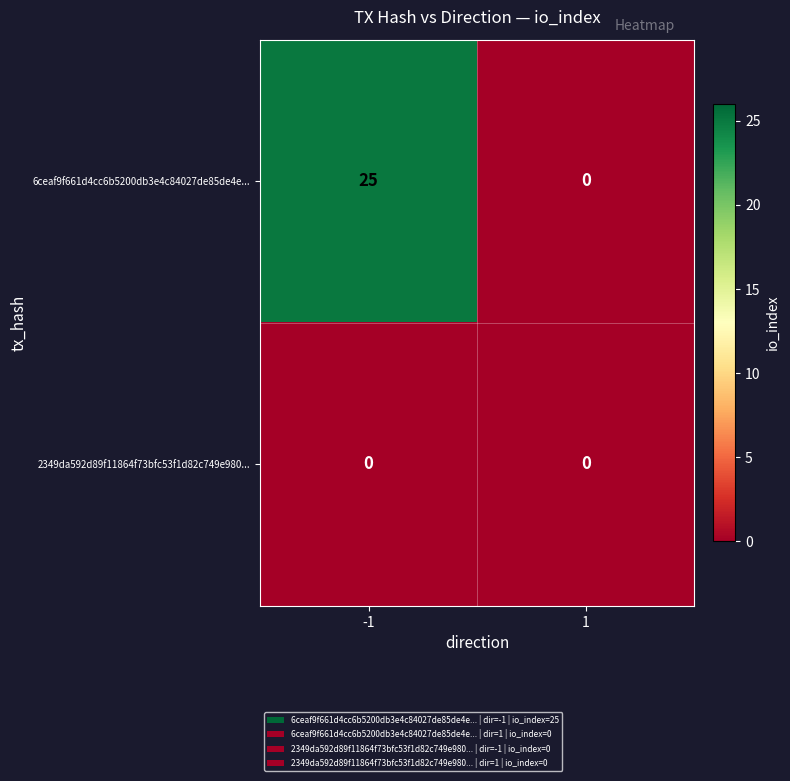

What is the maximum value for 6ceaf9f661d4cc6b5200db3e4c84027de85de4e...?

25